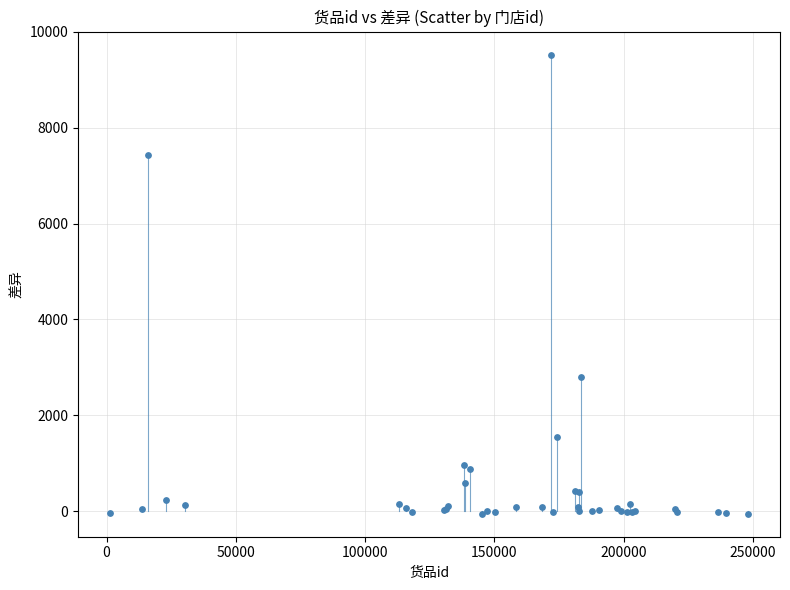

What Y value in the scatter plot is closest to 4736?

2809